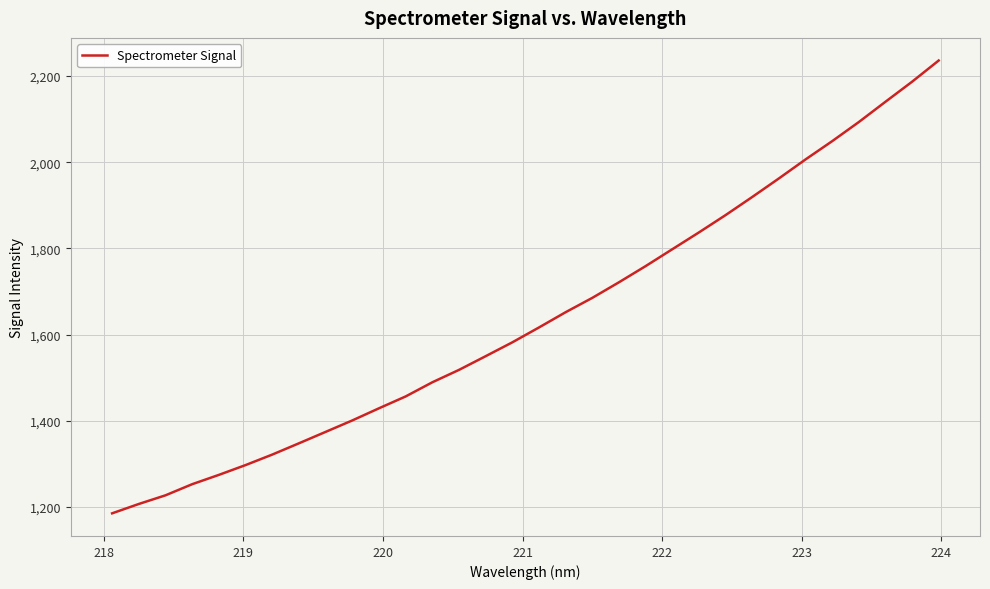

What is the maximum value shown in the chart?

2236.0